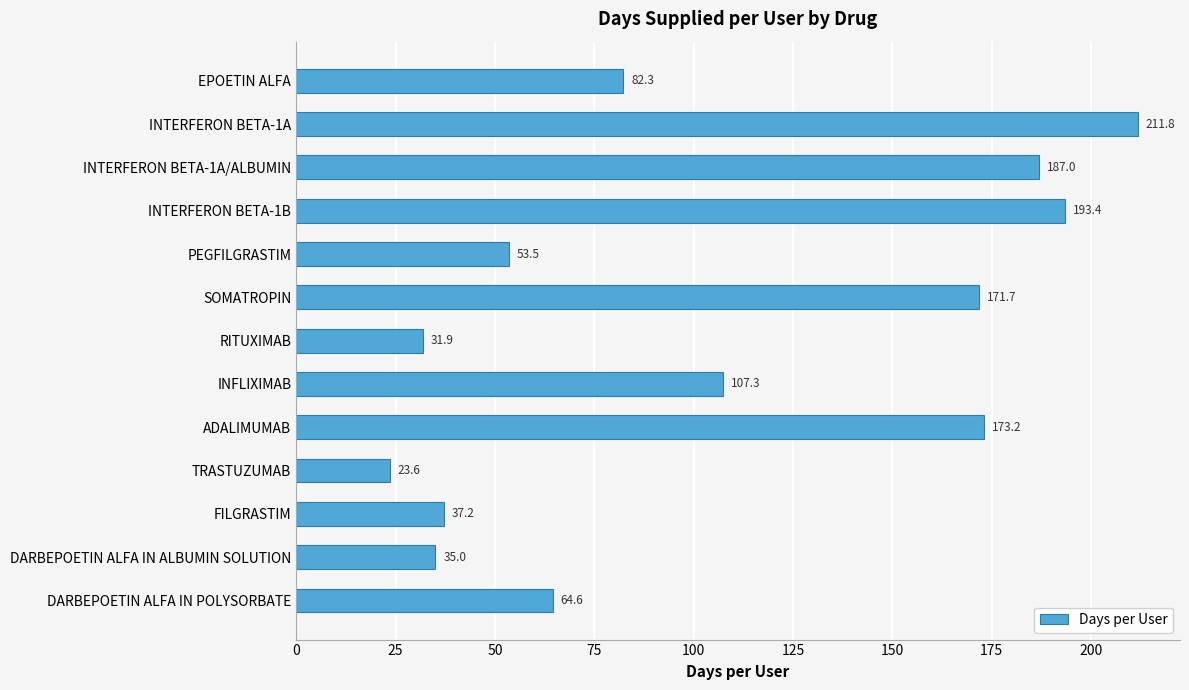

Rank the categories by value from lowest to highest.

TRASTUZUMAB, RITUXIMAB, DARBEPOETIN ALFA IN ALBUMIN SOLUTION, FILGRASTIM, PEGFILGRASTIM, DARBEPOETIN ALFA IN POLYSORBATE, EPOETIN ALFA, INFLIXIMAB, SOMATROPIN, ADALIMUMAB, INTERFERON BETA-1A/ALBUMIN, INTERFERON BETA-1B, INTERFERON BETA-1A